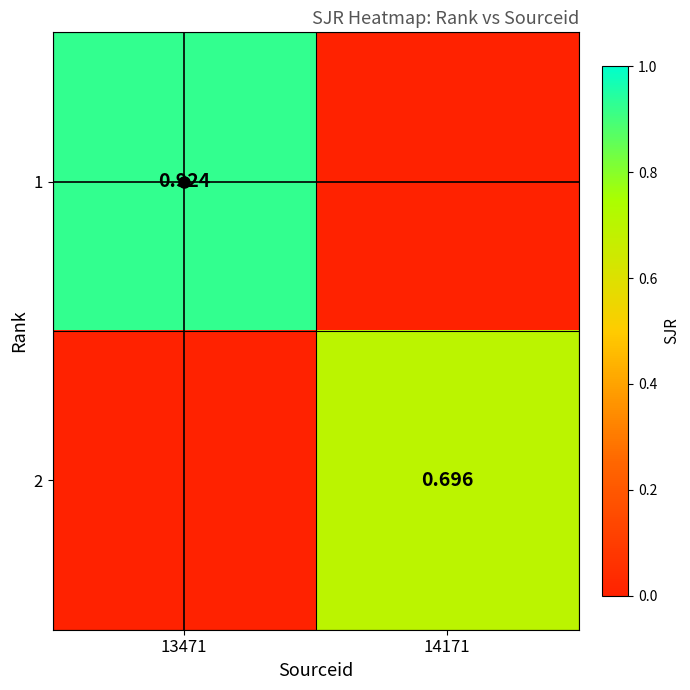

What is the maximum value for 2?

0.7